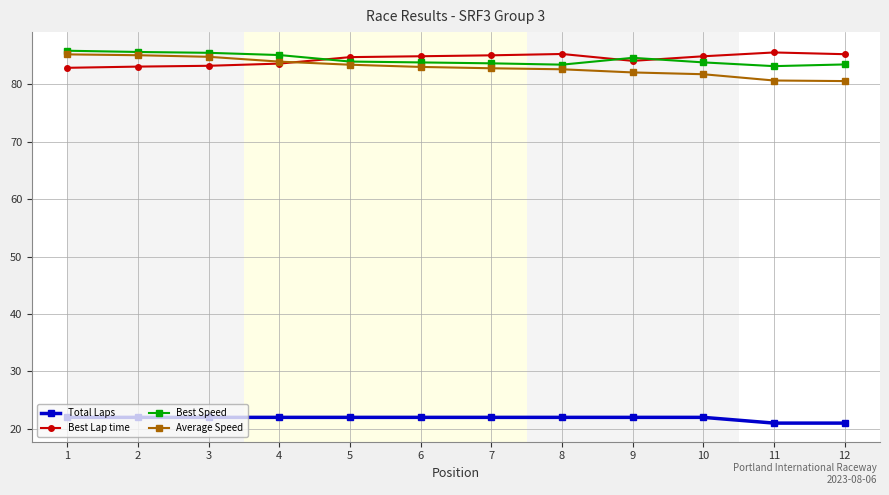

True or false: Average Speed and Total Laps cross at least once.

False